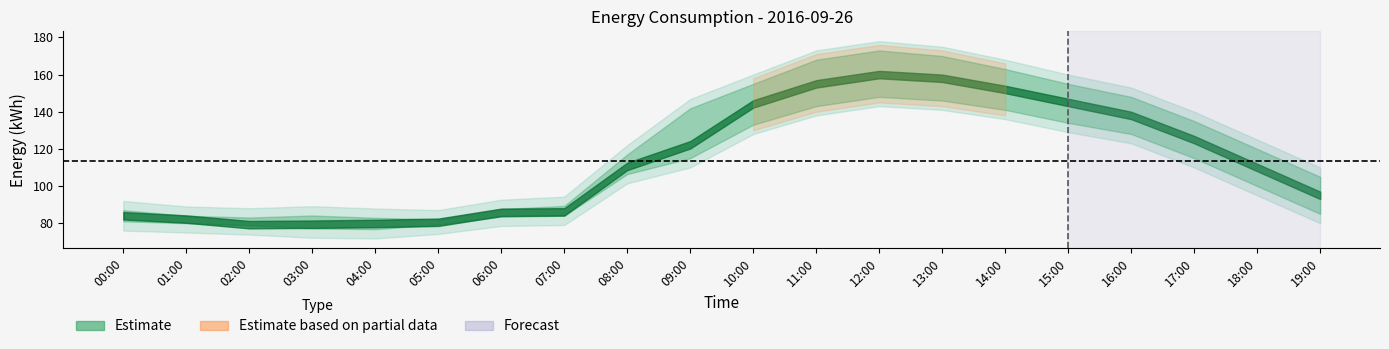

At how many categories does at least one series exceed 132?

9